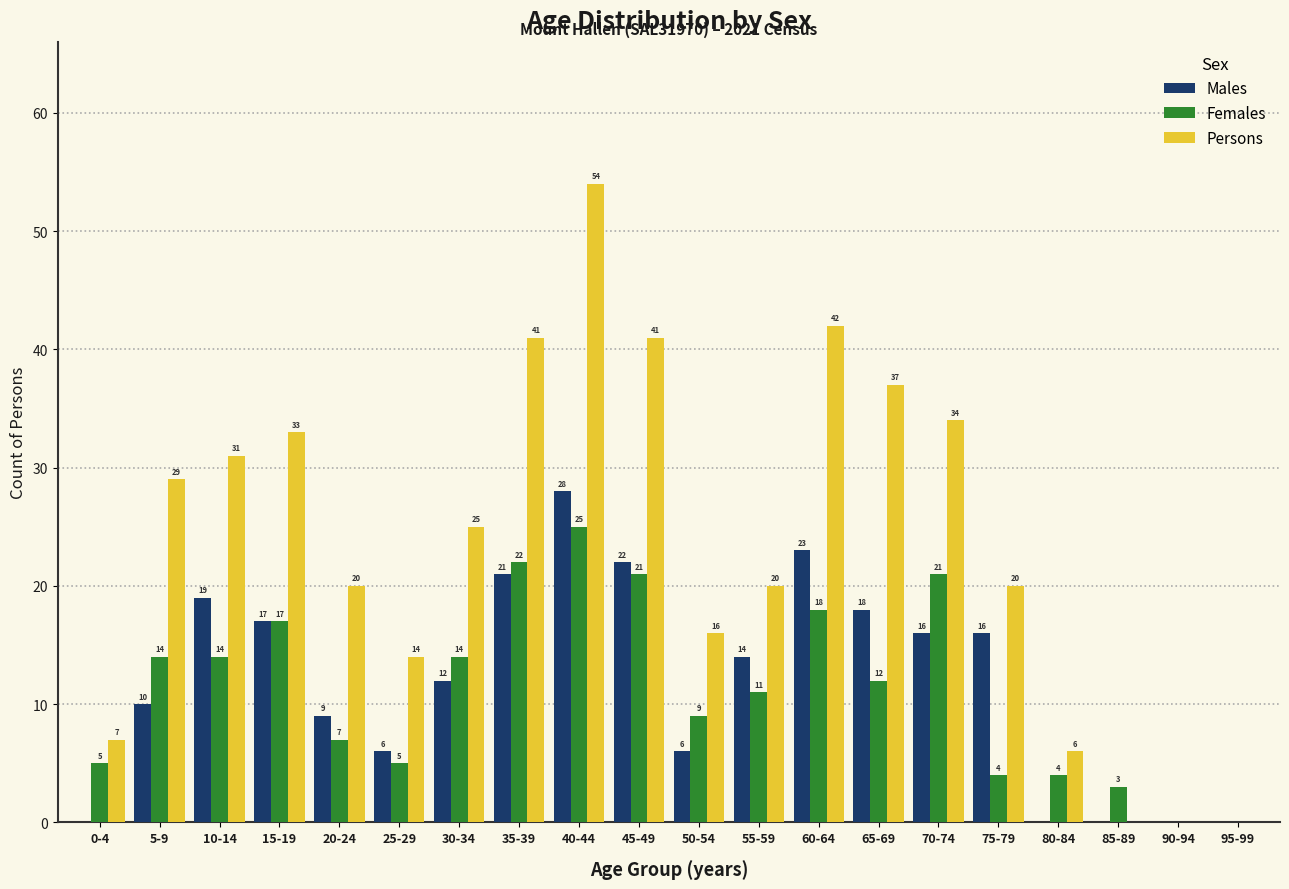

Reading right to left, extract all data points from this chart.

Males: 95-99=0	90-94=0	85-89=0	80-84=0	75-79=16	70-74=16	65-69=18	60-64=23	55-59=14	50-54=6	45-49=22	40-44=28	35-39=21	30-34=12	25-29=6	20-24=9	15-19=17	10-14=19	5-9=10	0-4=0
Females: 95-99=0	90-94=0	85-89=3	80-84=4	75-79=4	70-74=21	65-69=12	60-64=18	55-59=11	50-54=9	45-49=21	40-44=25	35-39=22	30-34=14	25-29=5	20-24=7	15-19=17	10-14=14	5-9=14	0-4=5
Persons: 95-99=0	90-94=0	85-89=0	80-84=6	75-79=20	70-74=34	65-69=37	60-64=42	55-59=20	50-54=16	45-49=41	40-44=54	35-39=41	30-34=25	25-29=14	20-24=20	15-19=33	10-14=31	5-9=29	0-4=7